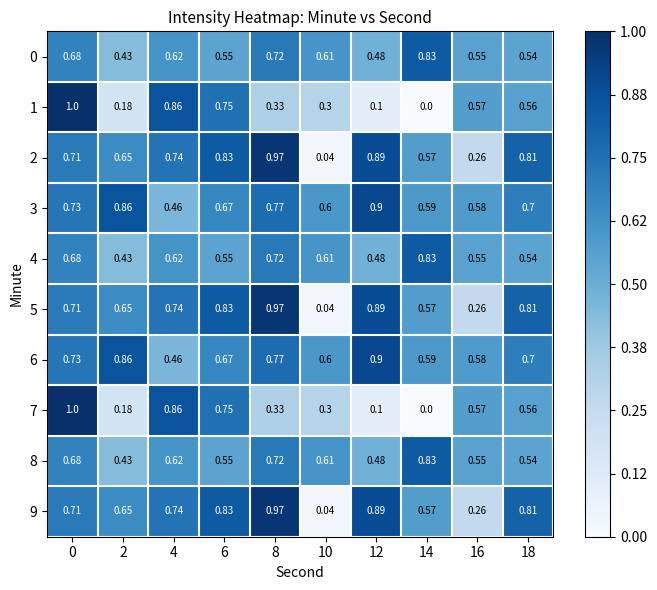

Reading left to right, list all the values displayed in this chart.

0: 0=0.7	2=0.4	4=0.6	6=0.6	8=0.7	10=0.6	12=0.5	14=0.8	16=0.6	18=0.5
1: 0=1.0	2=0.2	4=0.9	6=0.8	8=0.3	10=0.3	12=0.1	14=0.0	16=0.6	18=0.6
2: 0=0.7	2=0.7	4=0.7	6=0.8	8=1.0	10=0.0	12=0.9	14=0.6	16=0.3	18=0.8
3: 0=0.7	2=0.9	4=0.5	6=0.7	8=0.8	10=0.6	12=0.9	14=0.6	16=0.6	18=0.7
4: 0=0.7	2=0.4	4=0.6	6=0.6	8=0.7	10=0.6	12=0.5	14=0.8	16=0.6	18=0.5
5: 0=0.7	2=0.7	4=0.7	6=0.8	8=1.0	10=0.0	12=0.9	14=0.6	16=0.3	18=0.8
6: 0=0.7	2=0.9	4=0.5	6=0.7	8=0.8	10=0.6	12=0.9	14=0.6	16=0.6	18=0.7
7: 0=1.0	2=0.2	4=0.9	6=0.8	8=0.3	10=0.3	12=0.1	14=0.0	16=0.6	18=0.6
8: 0=0.7	2=0.4	4=0.6	6=0.6	8=0.7	10=0.6	12=0.5	14=0.8	16=0.6	18=0.5
9: 0=0.7	2=0.7	4=0.7	6=0.8	8=1.0	10=0.0	12=0.9	14=0.6	16=0.3	18=0.8